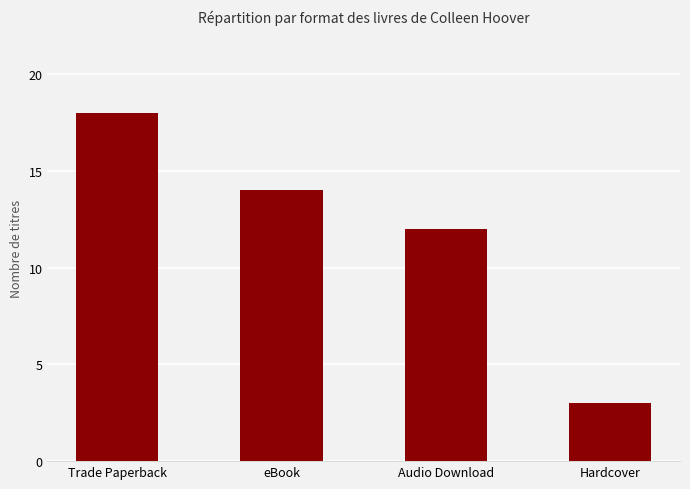

How many bars are there in total?

4